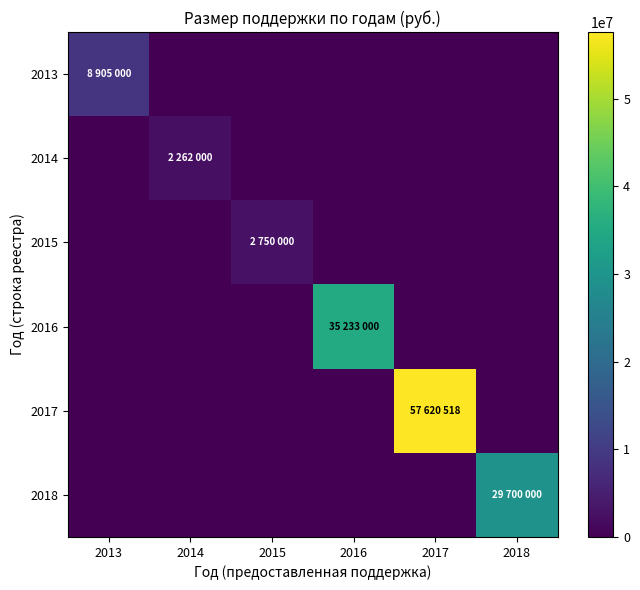

Reading right to left, transcribe all the data shown in this chart.

2013: 2018=0	2017=0	2016=0	2015=0	2014=0	2013=8905000
2014: 2018=0	2017=0	2016=0	2015=0	2014=2262000	2013=0
2015: 2018=0	2017=0	2016=0	2015=2750000	2014=0	2013=0
2016: 2018=0	2017=0	2016=35233000	2015=0	2014=0	2013=0
2017: 2018=0	2017=57620518	2016=0	2015=0	2014=0	2013=0
2018: 2018=29700000	2017=0	2016=0	2015=0	2014=0	2013=0